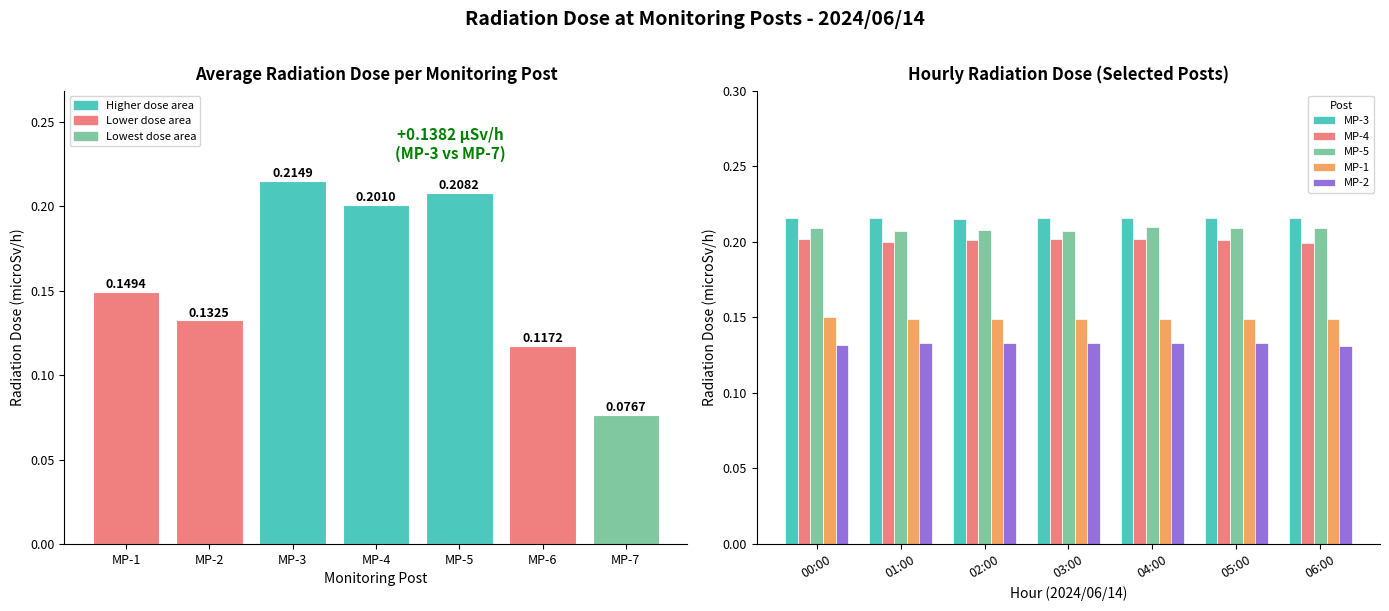

Is it true that Mean Dose (microSv/h) equals 0.1 at MP-3?

False